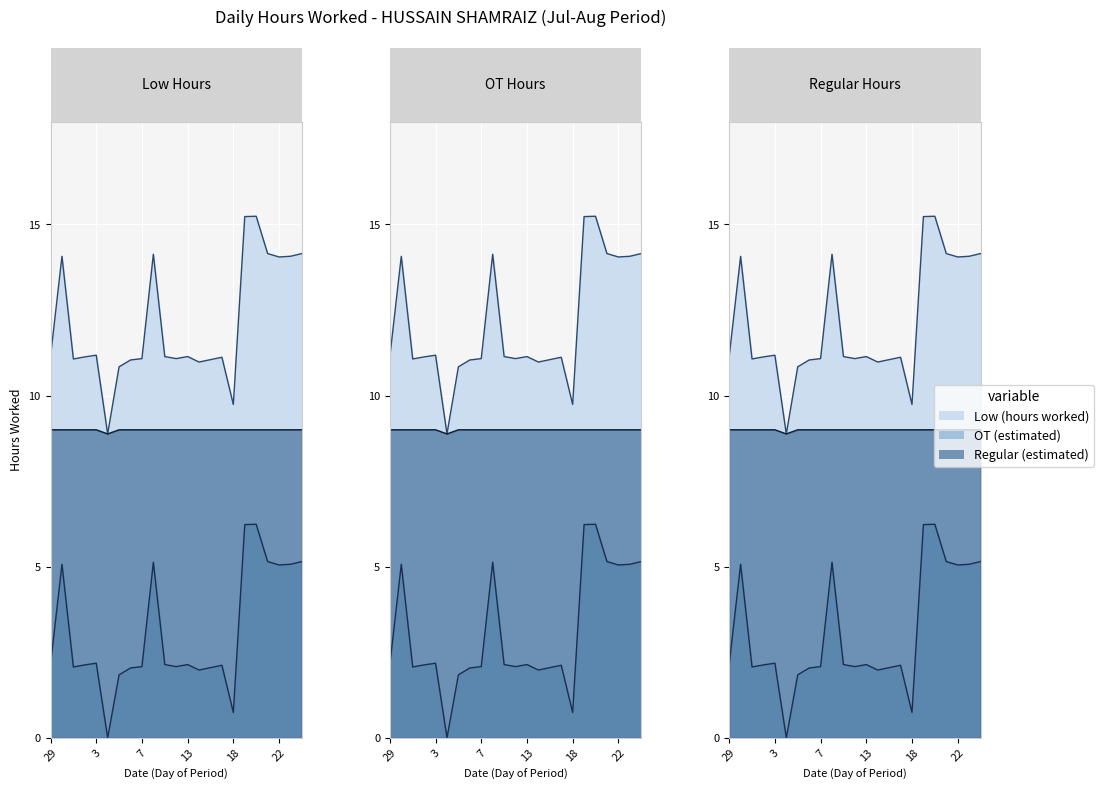

At which category does Regular (estimated) reach its first local valley?

4